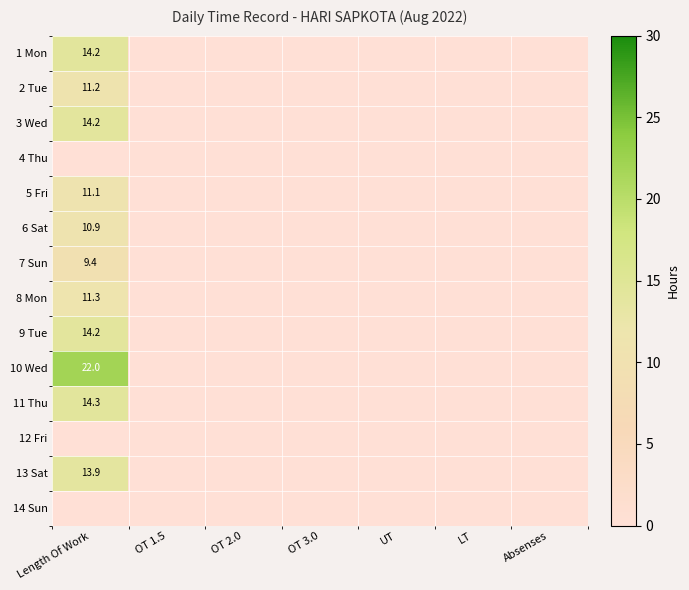

At which category is the sum across all series the highest?

Length Of Work